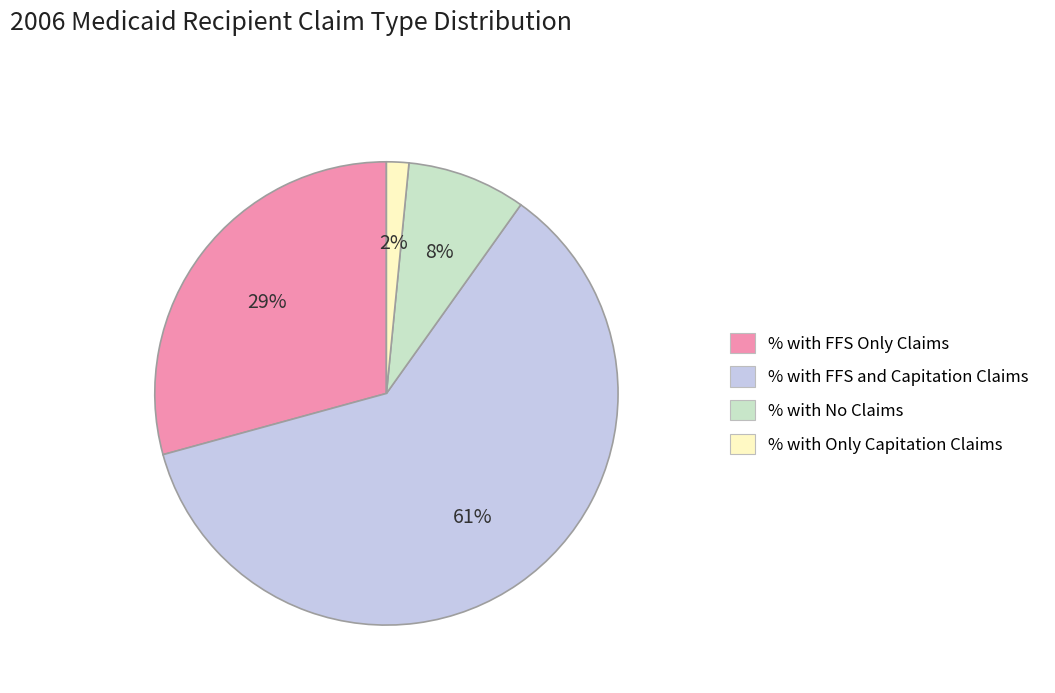

Rank the categories by value from highest to lowest.

% with FFS and Capitation Claims, % with FFS Only Claims, % with No Claims, % with Only Capitation Claims